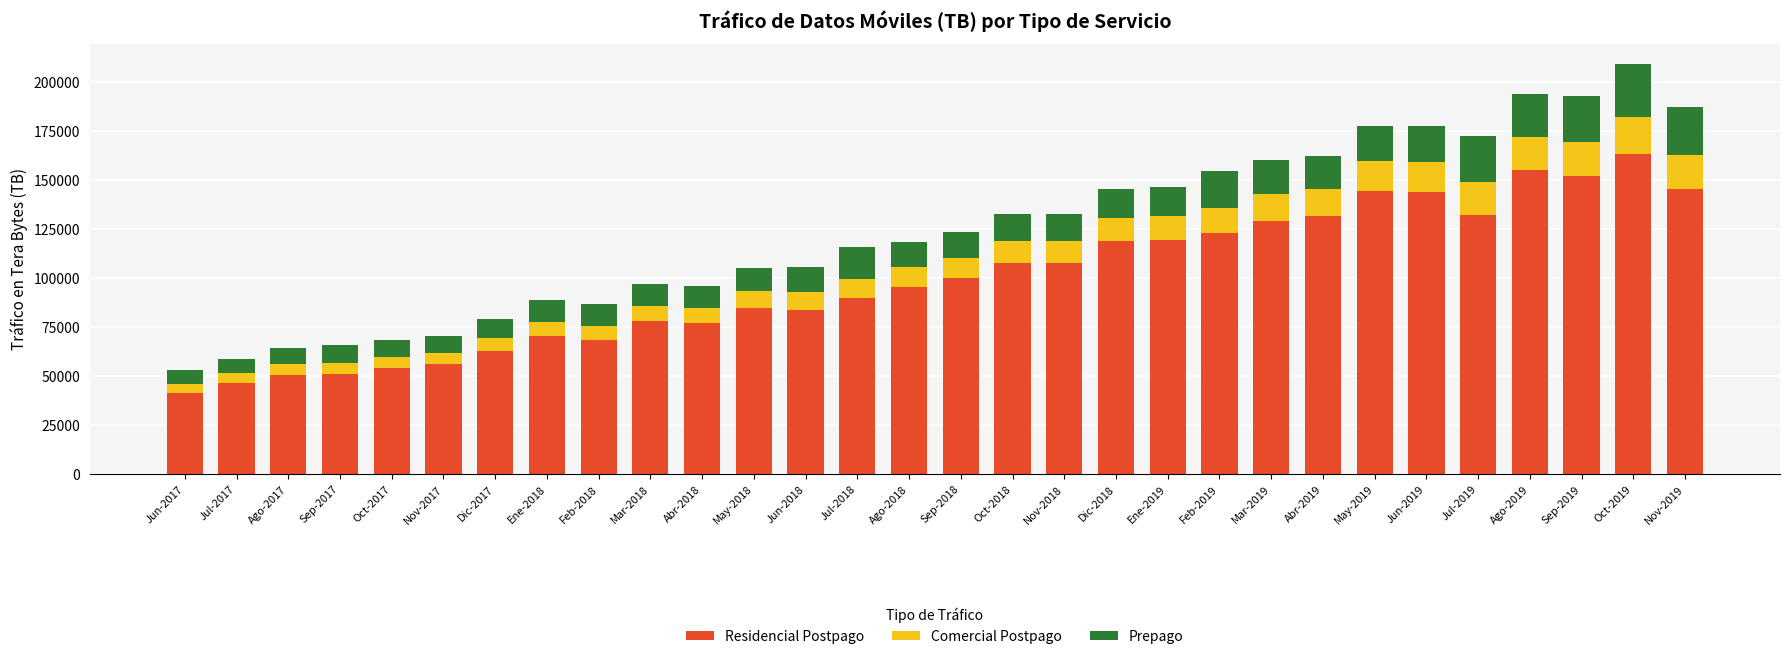

How many bars are there in total?

30